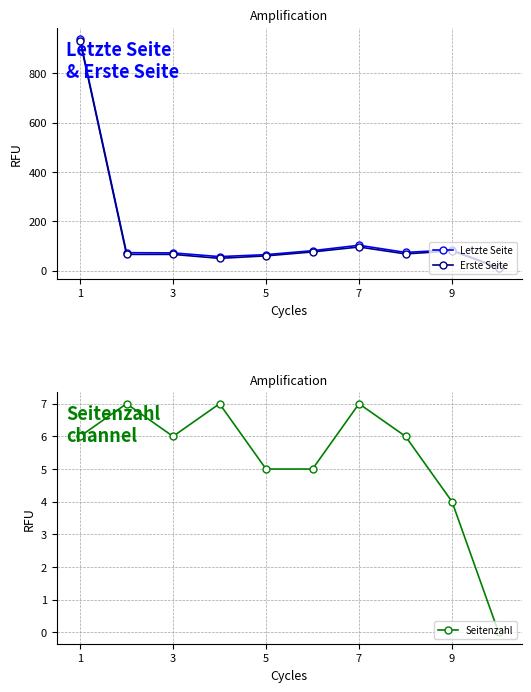

Count the number of data series in this chart.

3